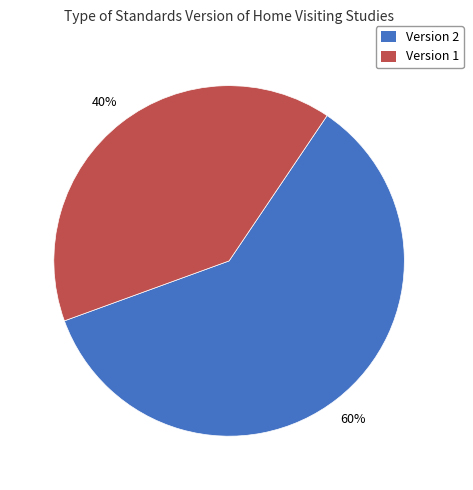

To the nearest percent, what is the average slice percentage?

50%